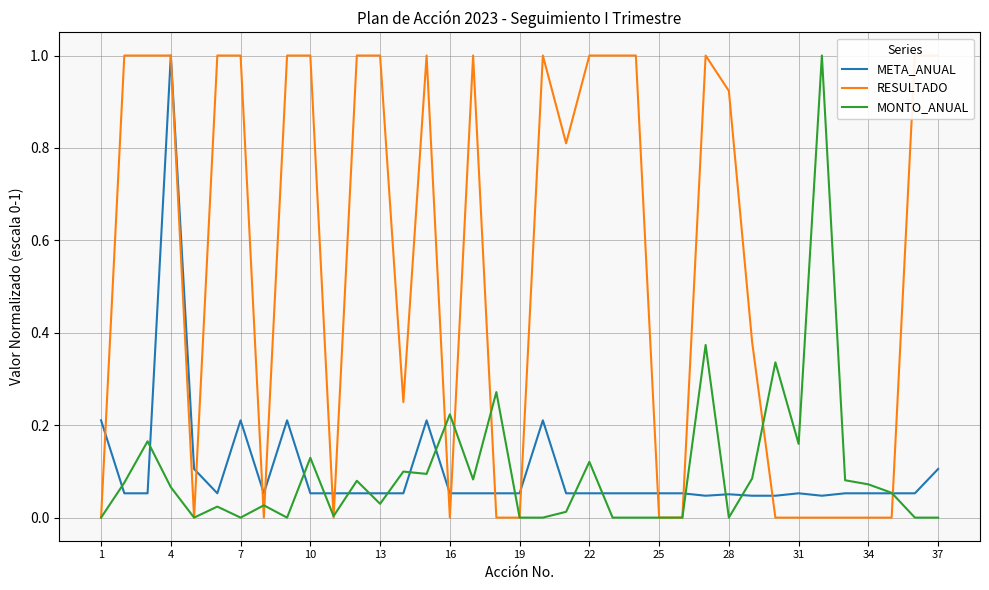

In RESULTADO, how many points are higher than both neighbors (excluding endpoints)?

4